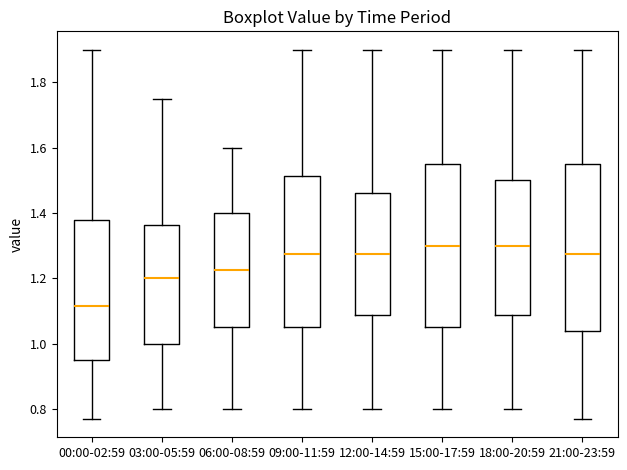

Where is the lower edge of the box for 00:00-02:59 on the y-axis? The values are not printed on the chart, so give them approximately, as read against the axis.

0.96